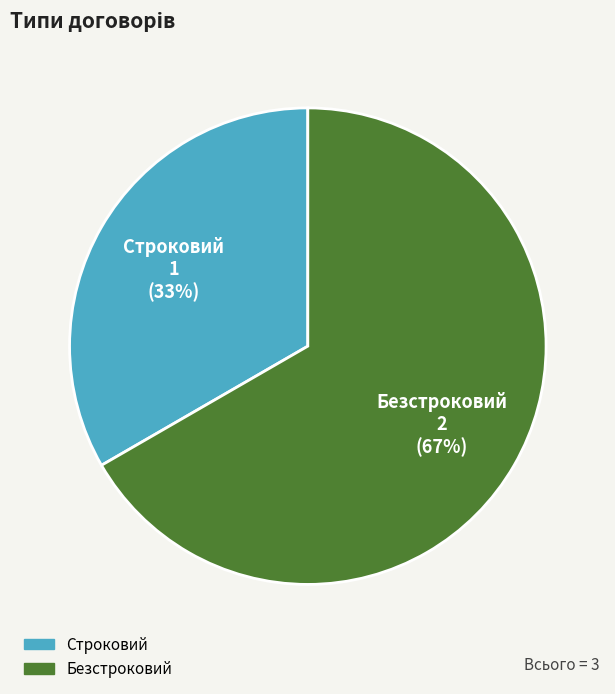

The Безстроковий slice represents 67% of the pie. True or false?

True